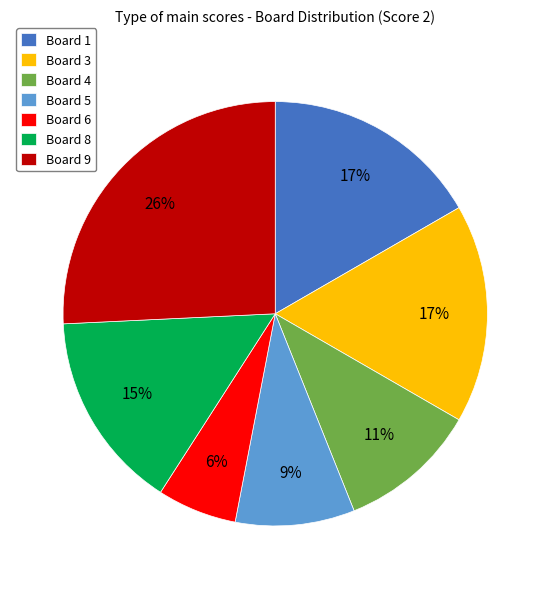

To the nearest percent, what portion does Board 6 represent?

6%